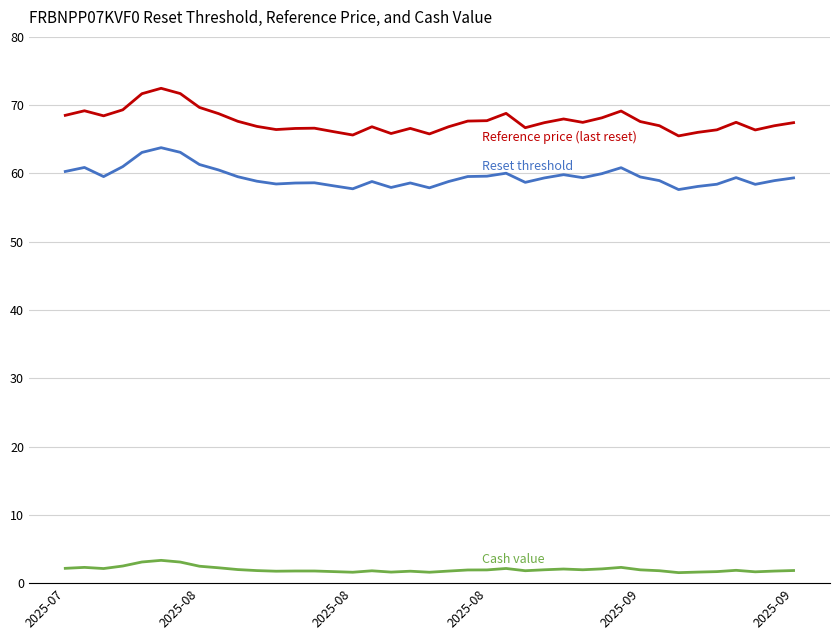

Count the number of categories in the chart.

39